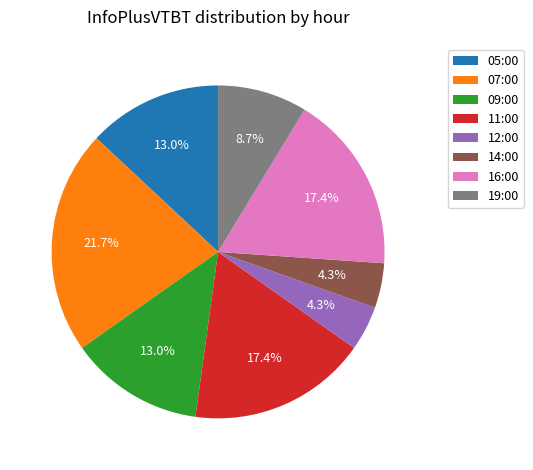

What is the ratio of the value at 07:00 to the value at 19:00?

2.5